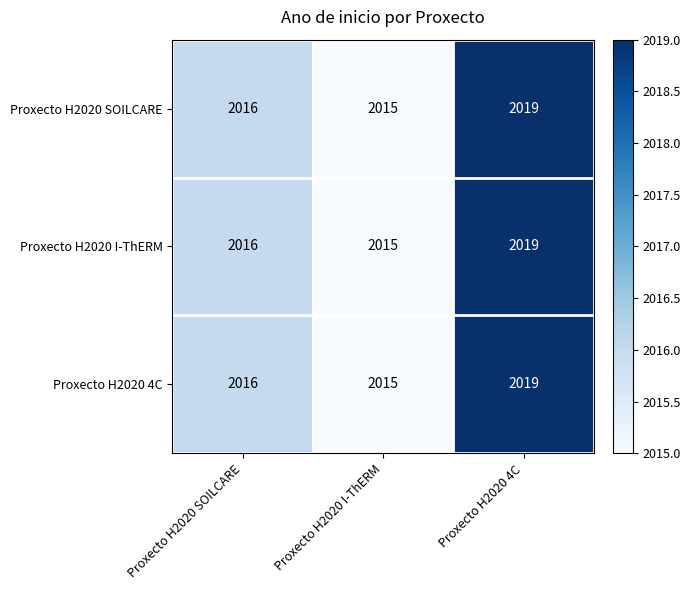

Count the Proxecto H2020 SOILCARE values in the range 2015 to 2019.

3